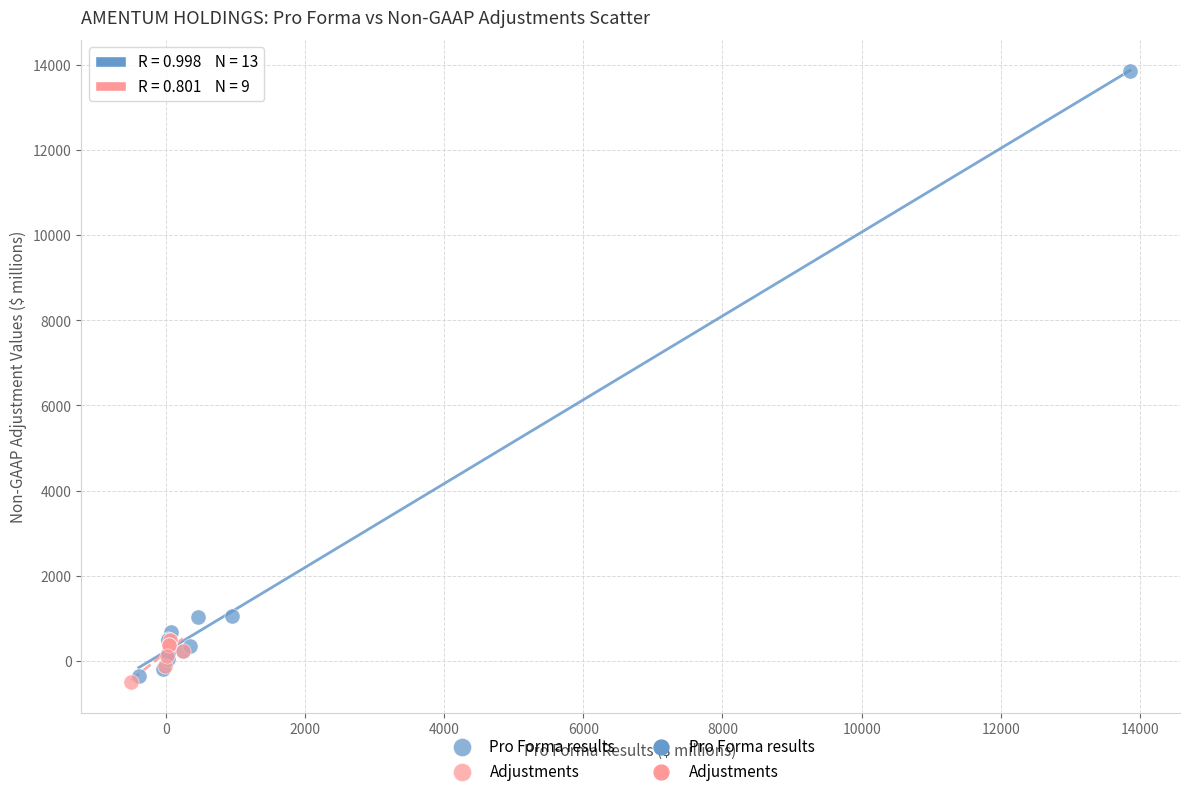

Which series has the widest spread of Y values?

Pro Forma results